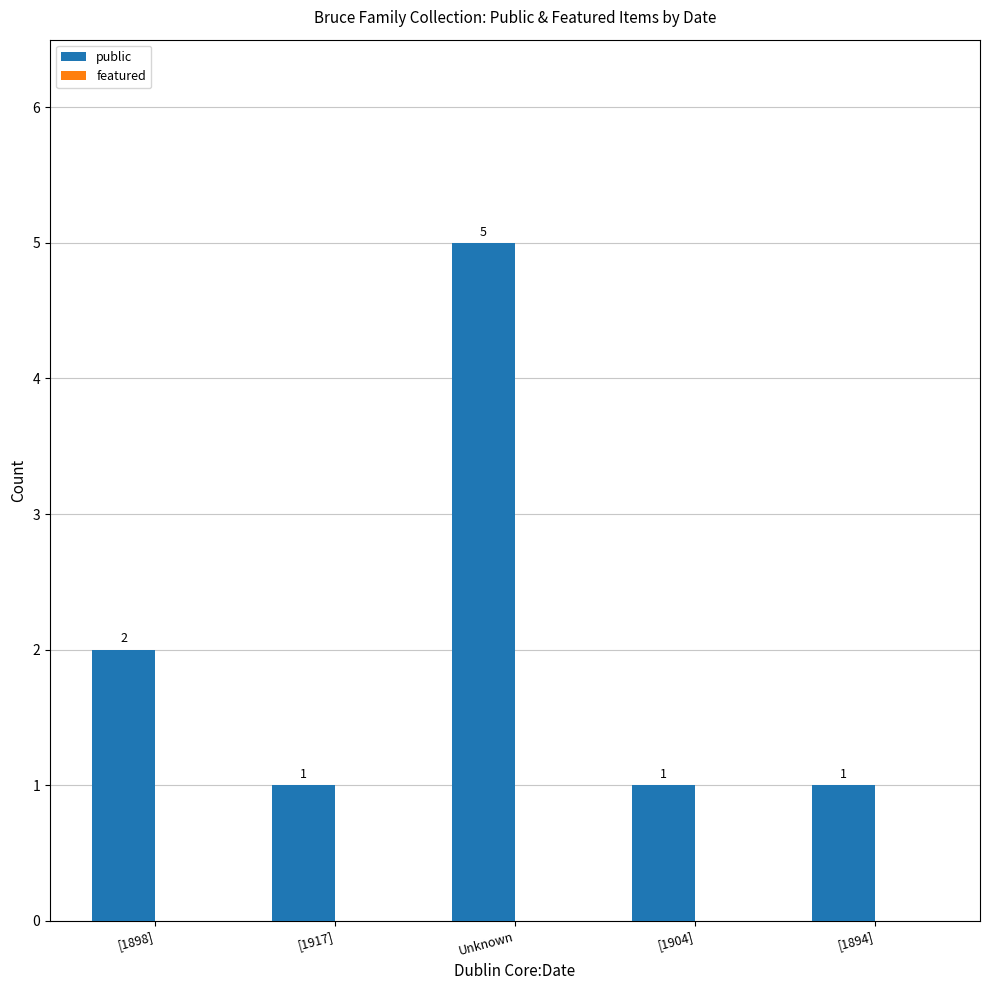

The value at [1904] is 1. True or false?

True